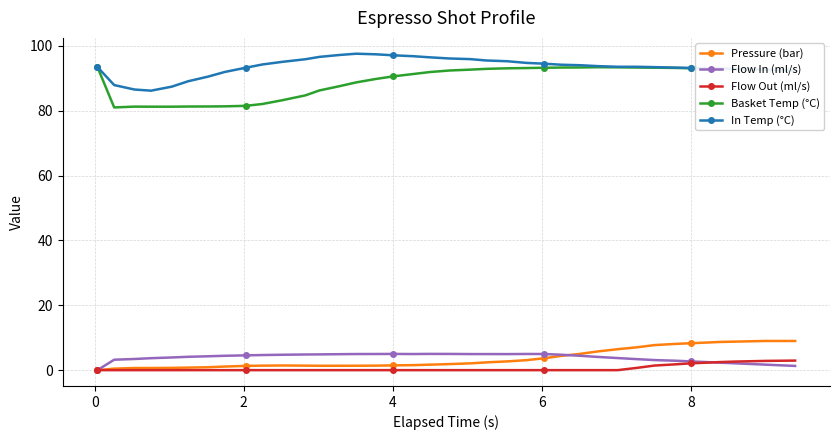

What is the minimum value for Basket Temp (°C)?

81.0